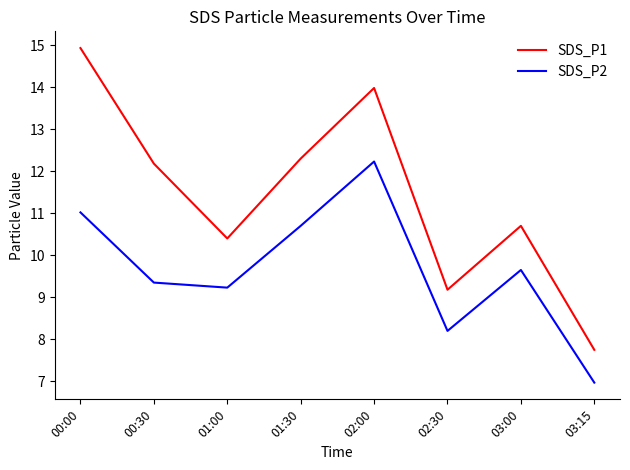

How many lines are shown in the chart?

2